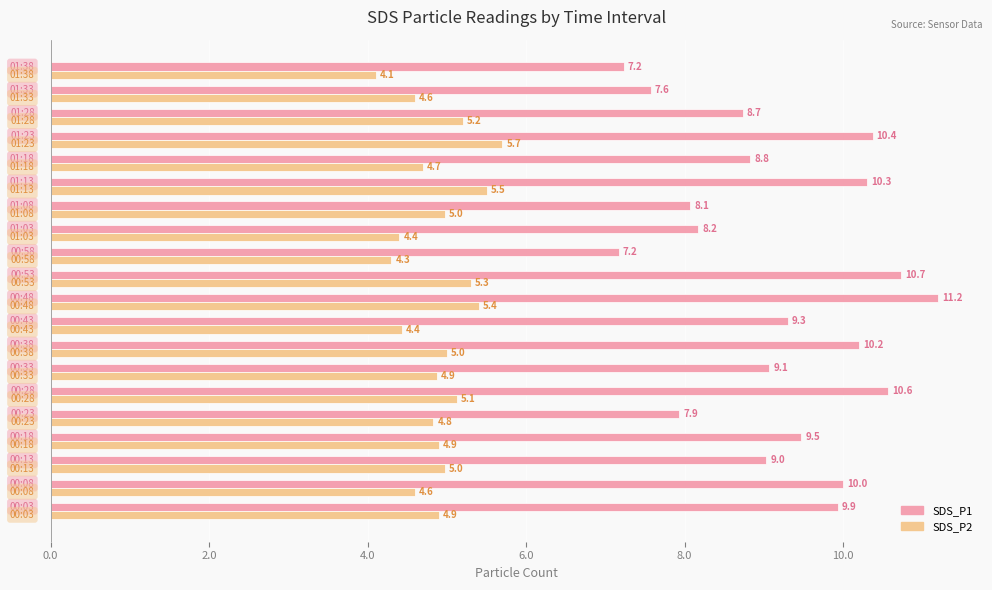

Rank the series by their average value, from lowest to highest.

SDS_P2, SDS_P1